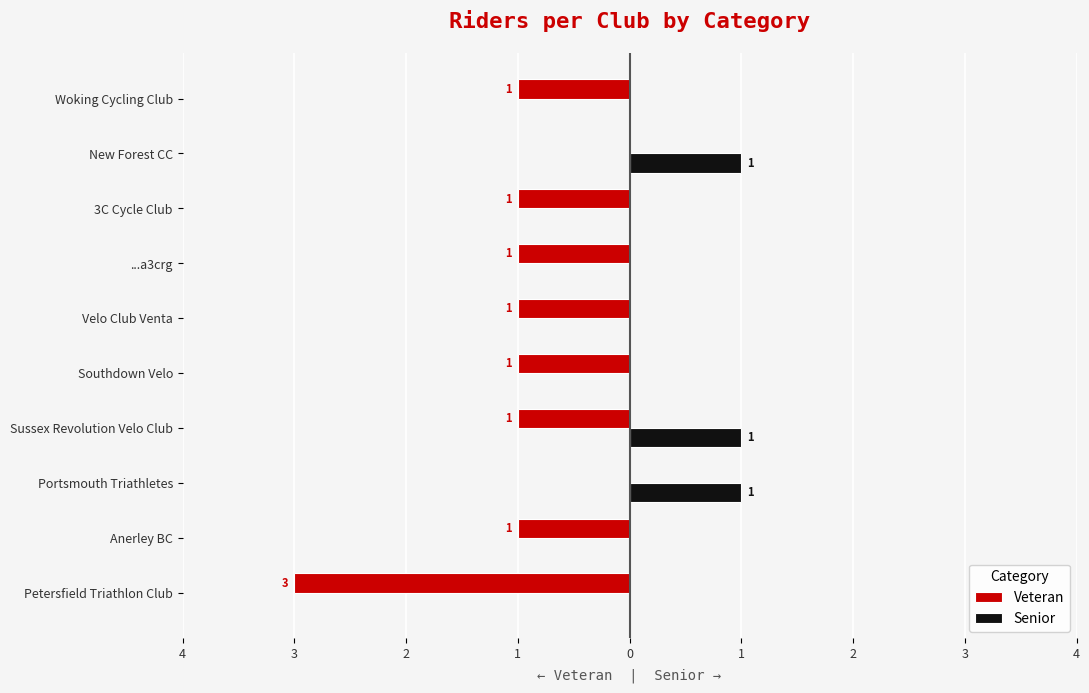

What are all the series names shown in the legend?

Veteran, Senior